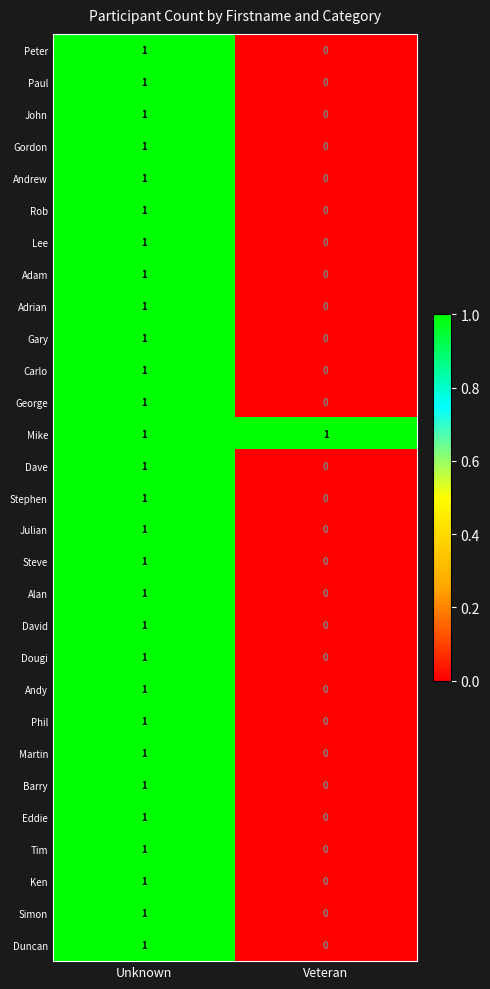

Is it true that Tim equals 0 at Veteran?

True